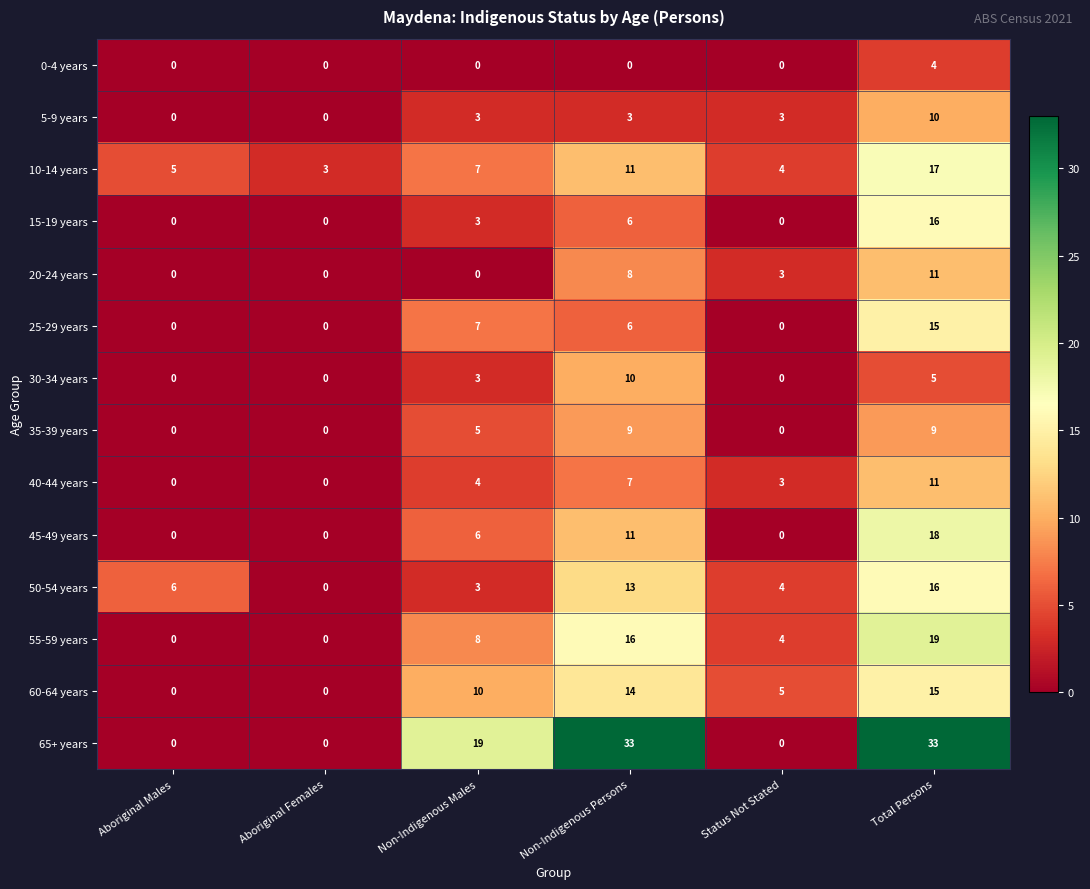

Is the value of 15-19 years at Status Not Stated greater than the value of 65+ years at Non-Indigenous Persons?

No